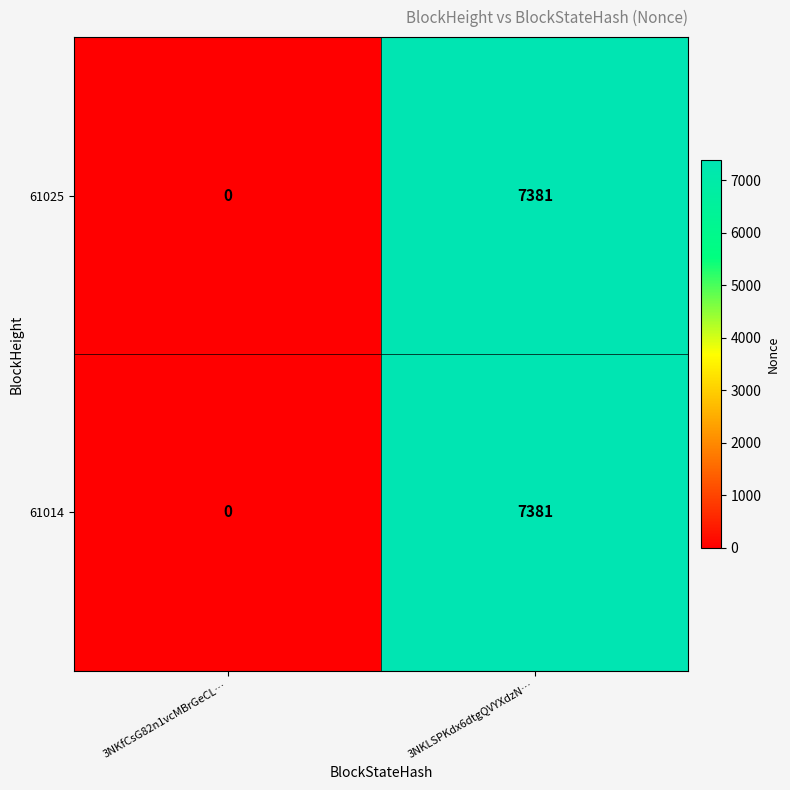

The 61014 series shows 7381 at 3NKLSPKdx6dtgQVYXdzN…. True or false?

True